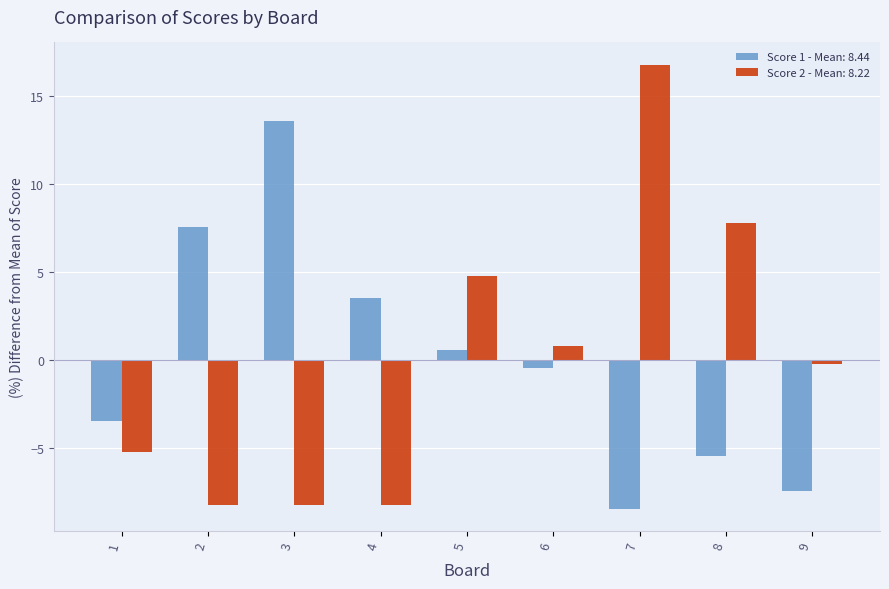

Which series has the largest range (max minus min)?

Score 2 - Mean: 8.22